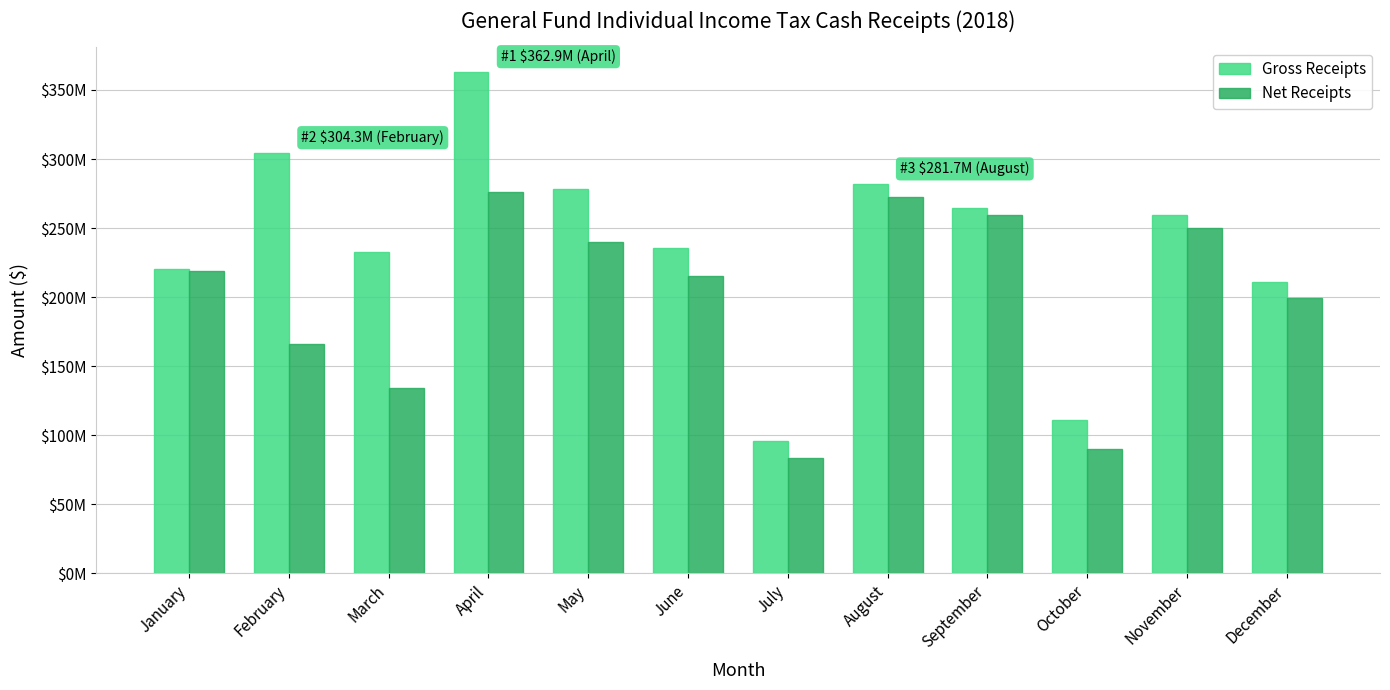

What is the total value across all series at March?

366665235.0